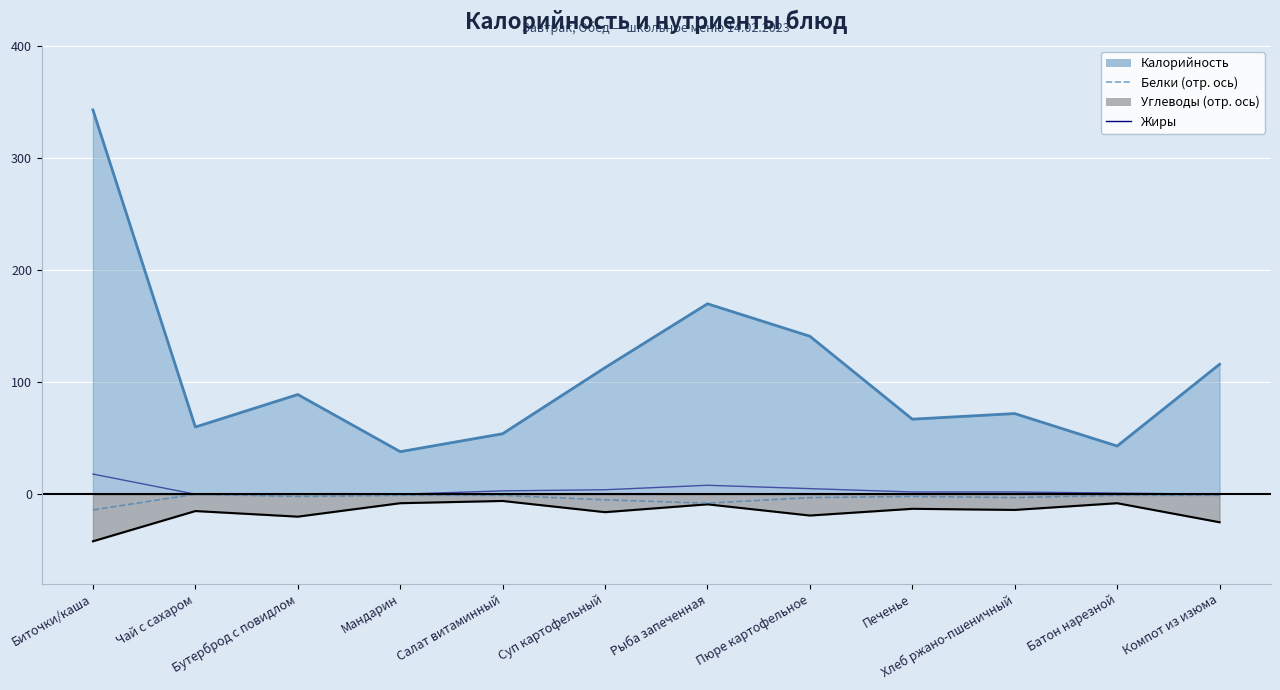

Read the Белки (отр. ось) value at Рыба запеченная, to the nearest 5.

-10